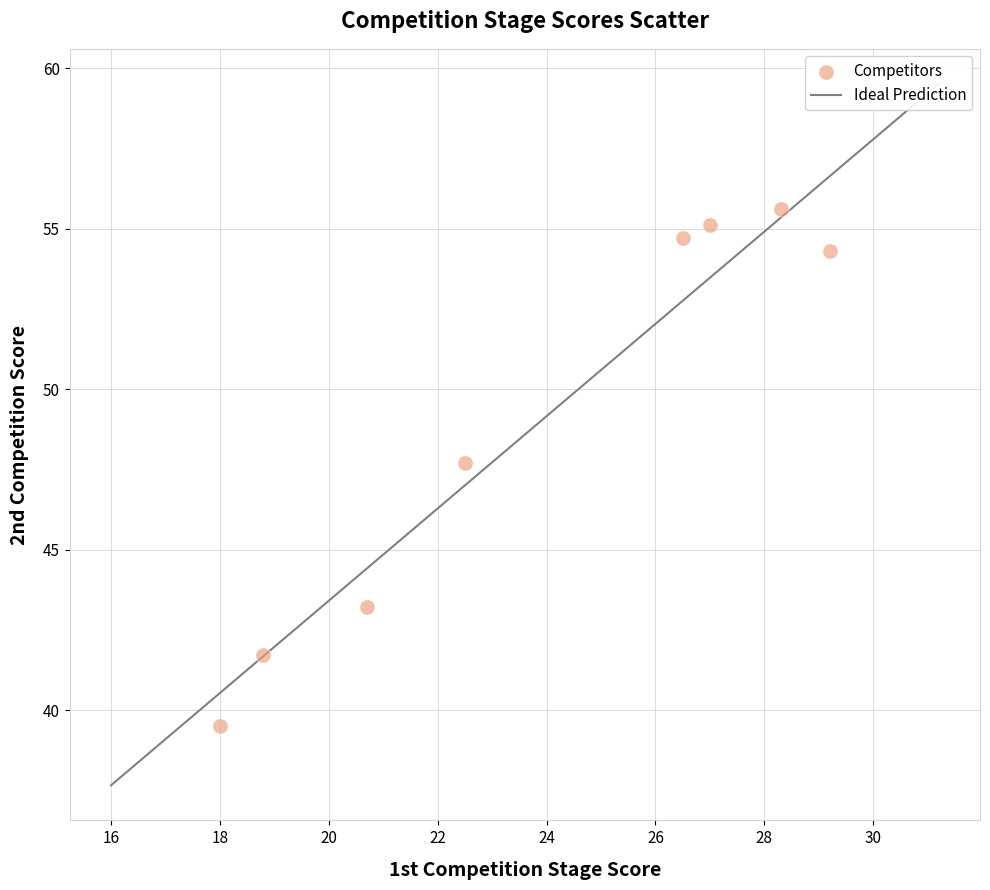

What is the range of X values (max minus min)?

11.2